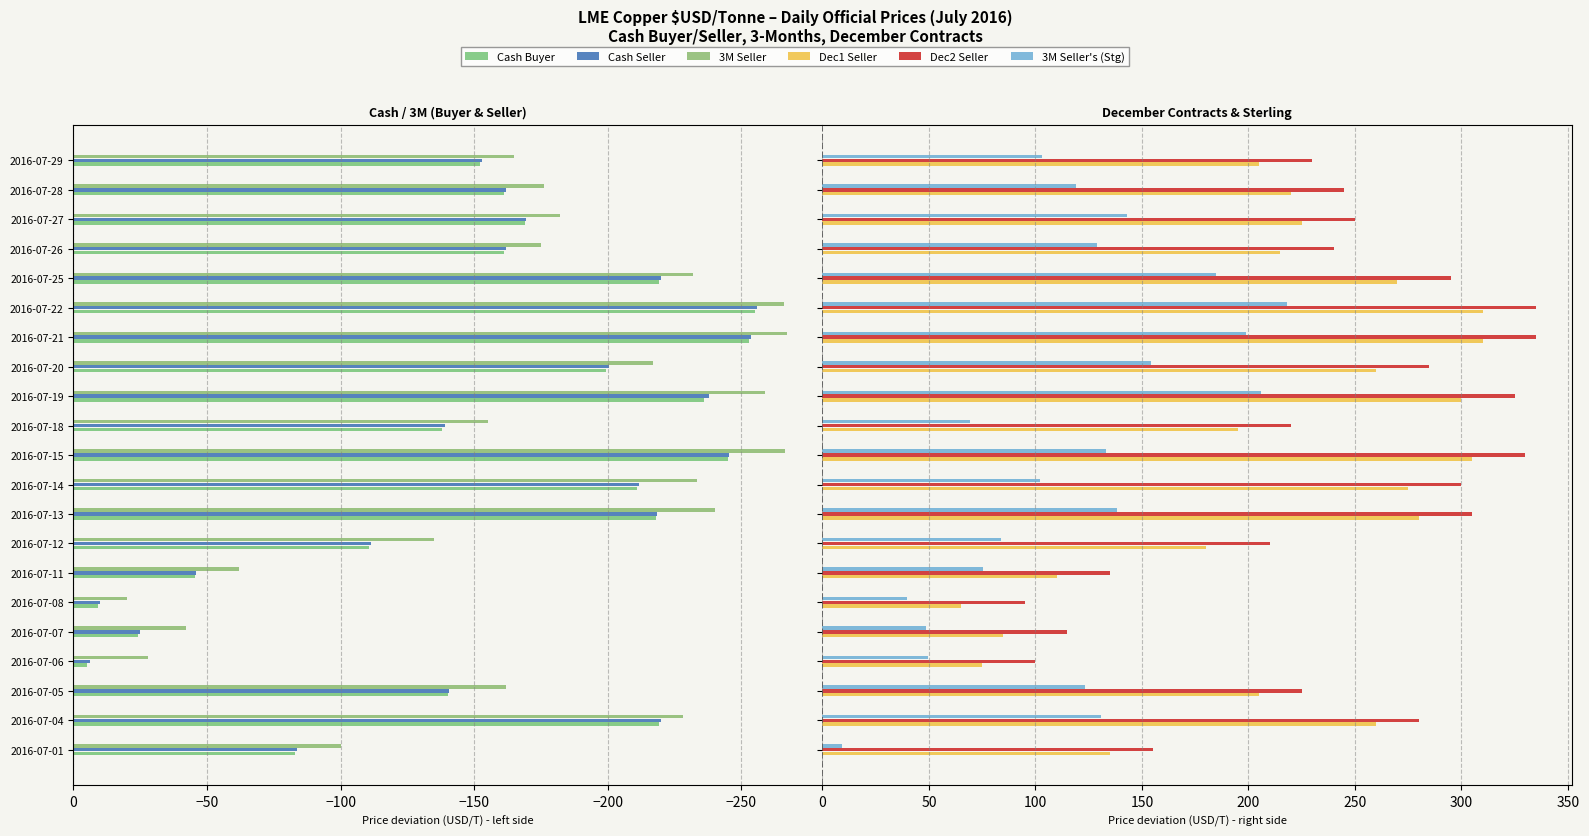

What is the value of the Cash Buyer bar at the 10th from the left?

-211.0